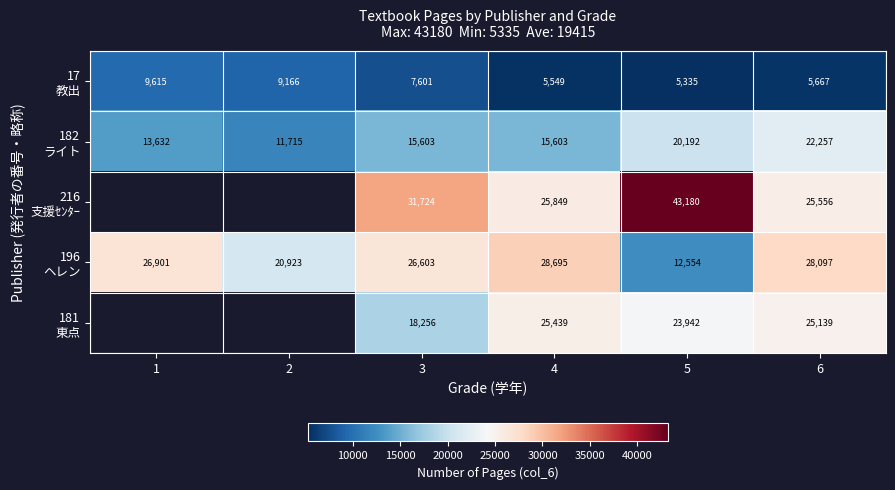

What is the total value across all series at 3?

99787